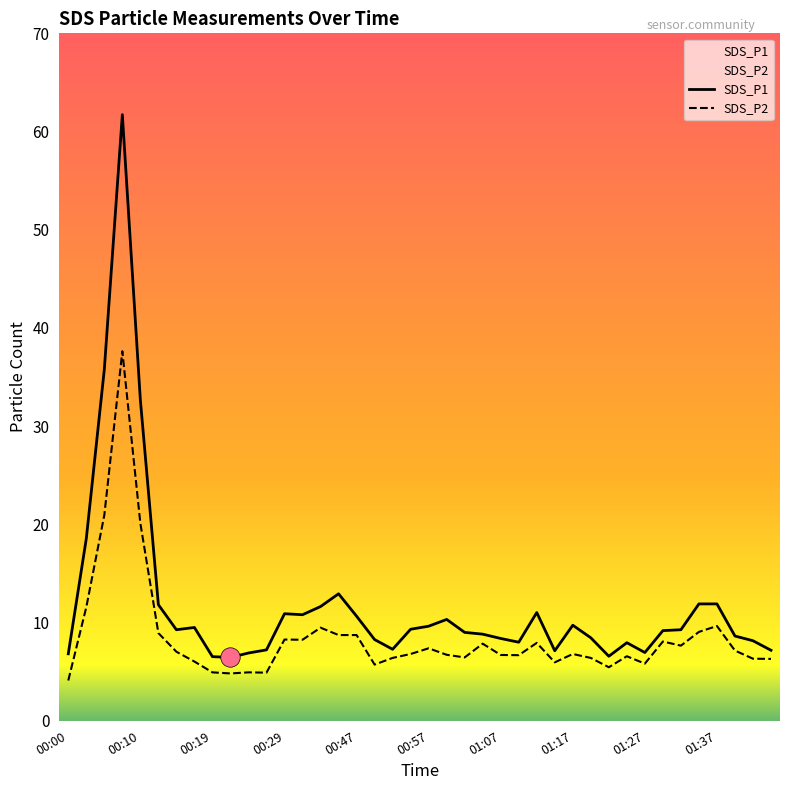

True or false: SDS_P2 and SDS_P1 intersect in this chart.

False